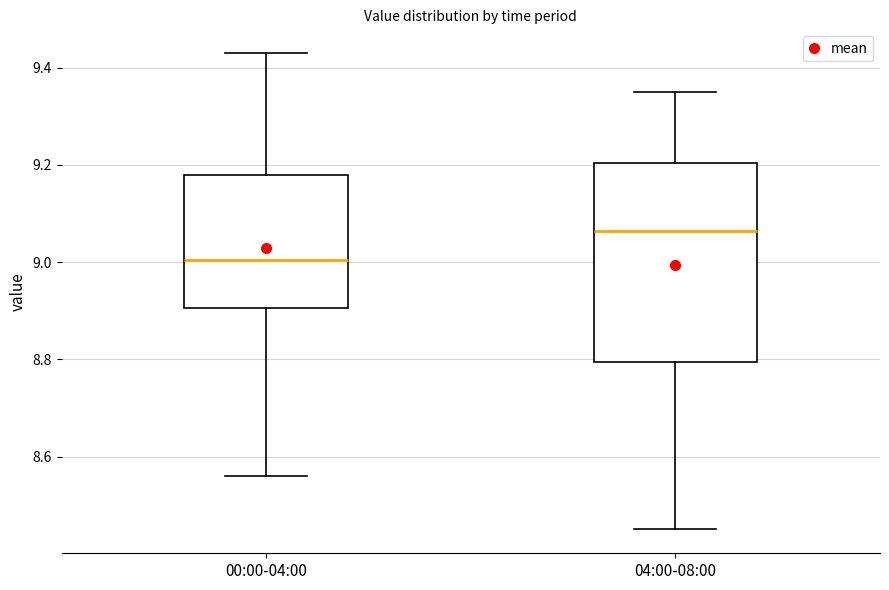

Reading left to right, read every box against the y-axis: the position of its median line, the range the box covers, and the ends of its whiskers. The values are not printed on the chart, so give them approximately, as read against the axis.

00:00-04:00: median 9.00, box 8.90 to 9.18, whiskers 8.56 to 9.44
04:00-08:00: median 9.06, box 8.80 to 9.20, whiskers 8.46 to 9.36